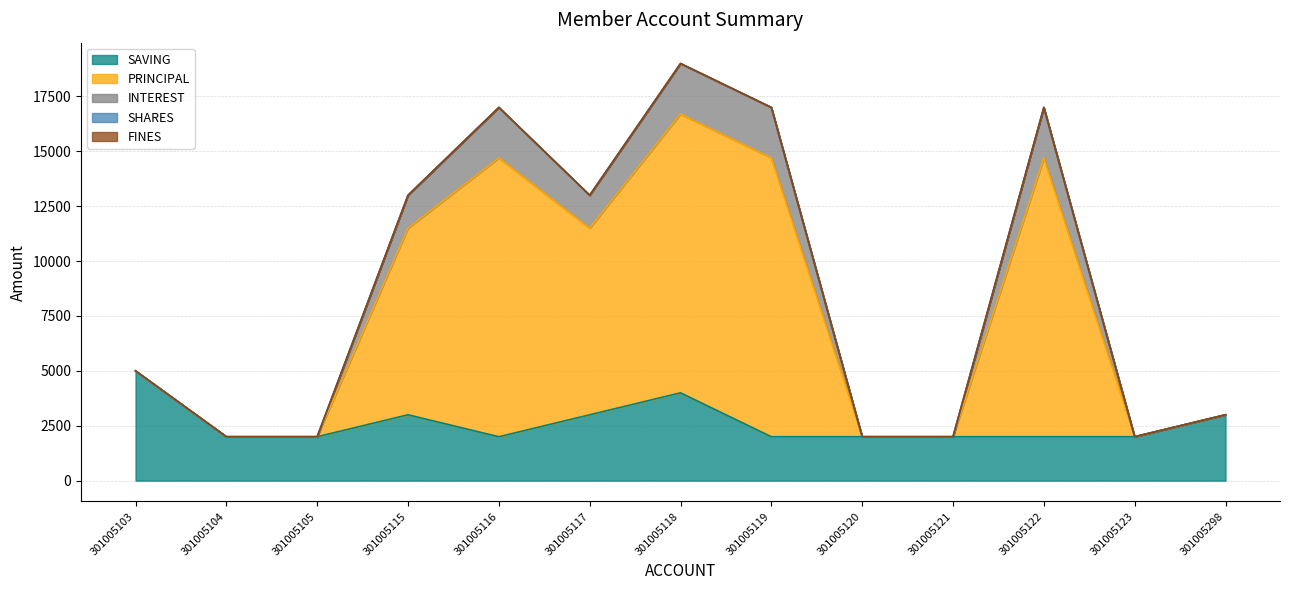

At which label is PRINCIPAL closest to 10500?

301005115